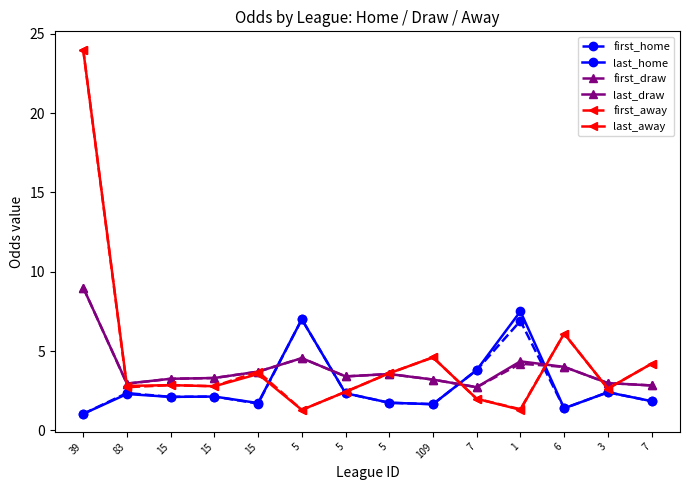

In last_home, how many points are higher than both neighbors (excluding endpoints)?

5